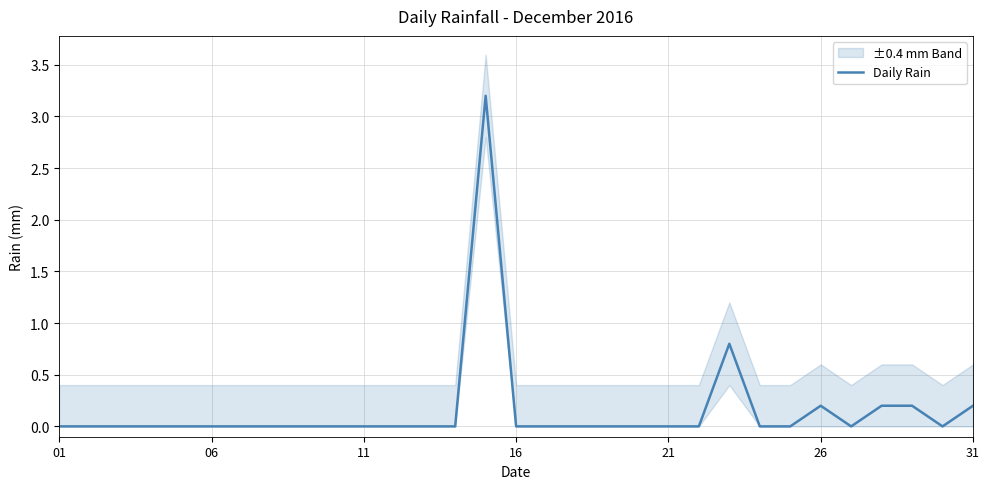

True or false: the data shows -2.2 at 18.

False